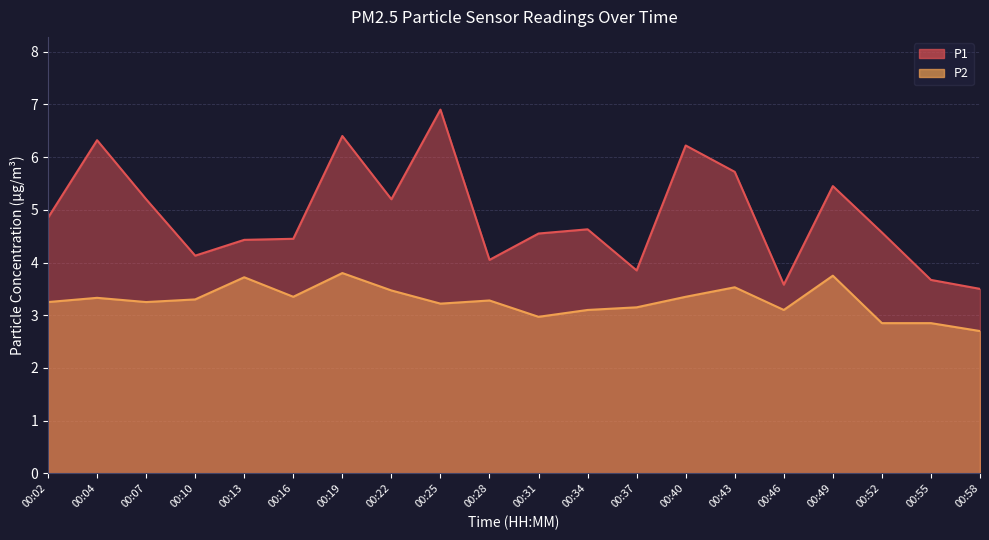

Does the chart have visible grid lines?

Yes